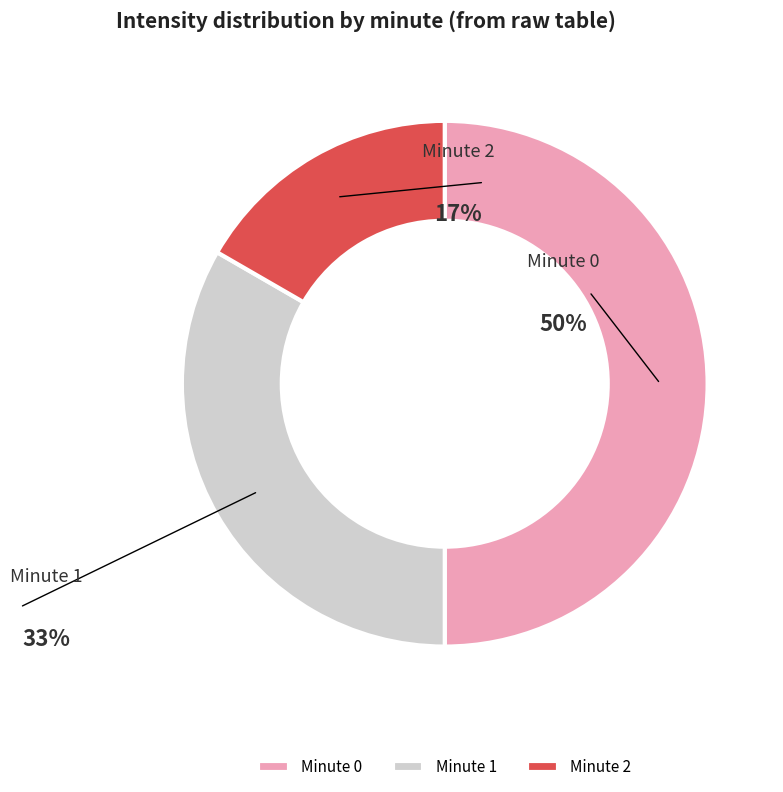

Count the number of slices in the pie.

3